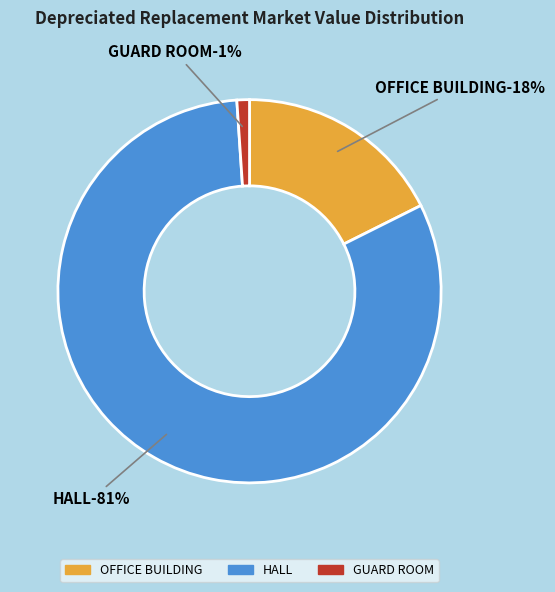

To the nearest percent, what is the combined percentage of OFFICE BUILDING and GUARD ROOM?

19%